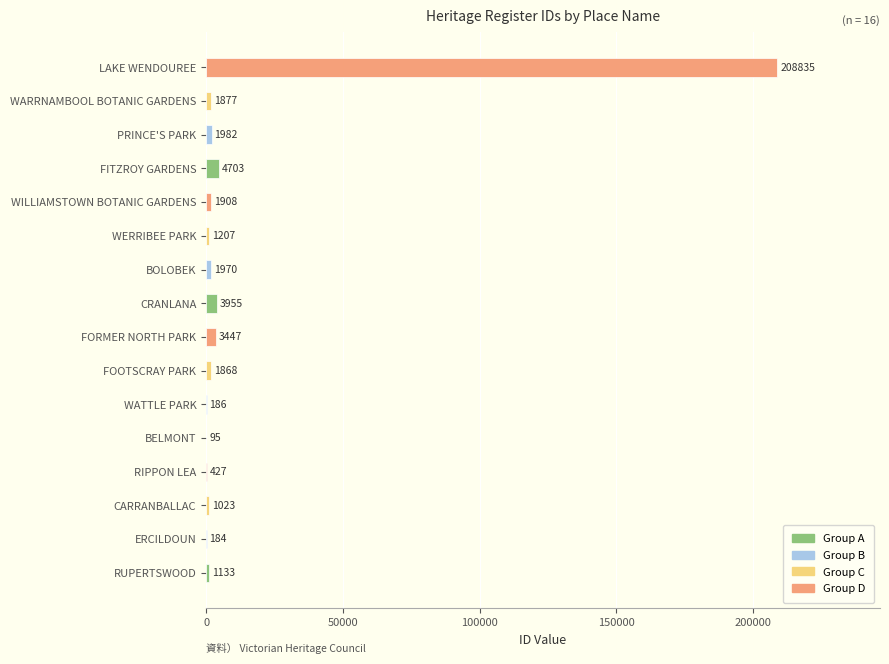

The chart shows a value of 1877 at WARRNAMBOOL BOTANIC GARDENS. True or false?

True